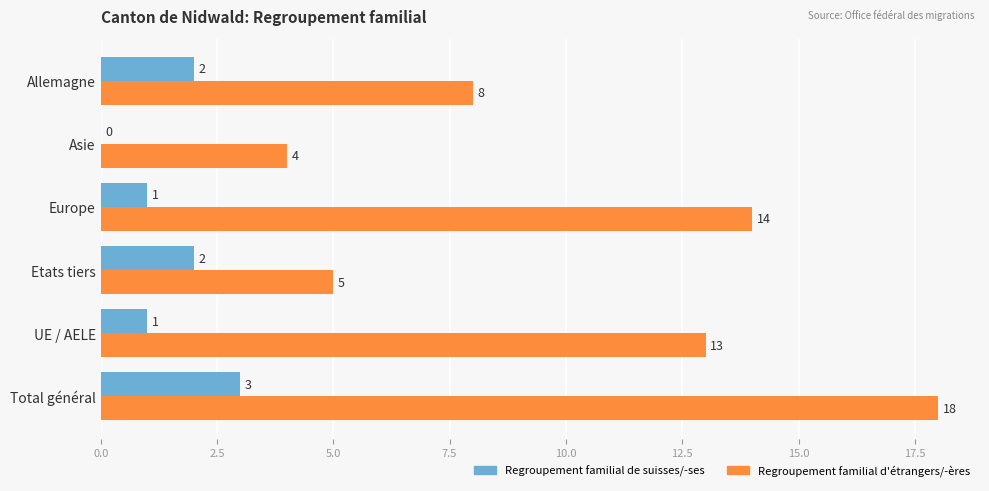

What is the total value across all series at Allemagne?

10